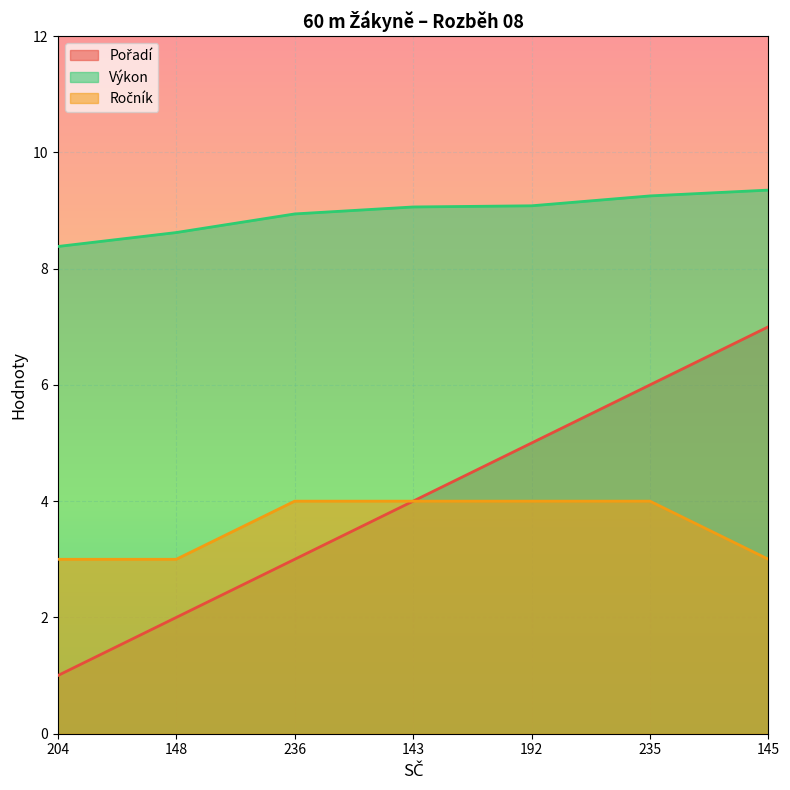

True or false: Pořadí has more than 1 interior local peaks.

False